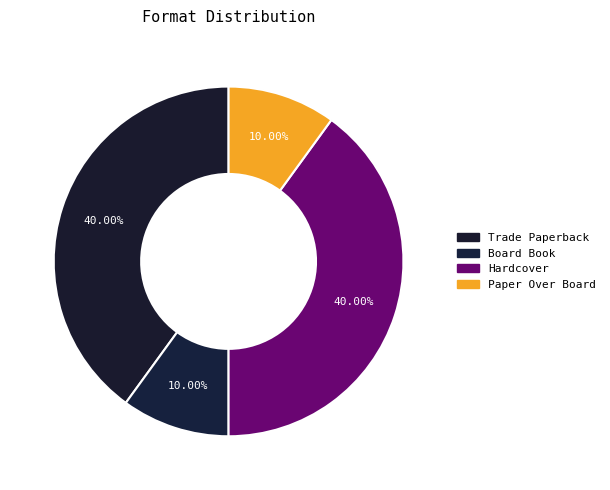

What is the smallest slice in the pie chart?

Board Book